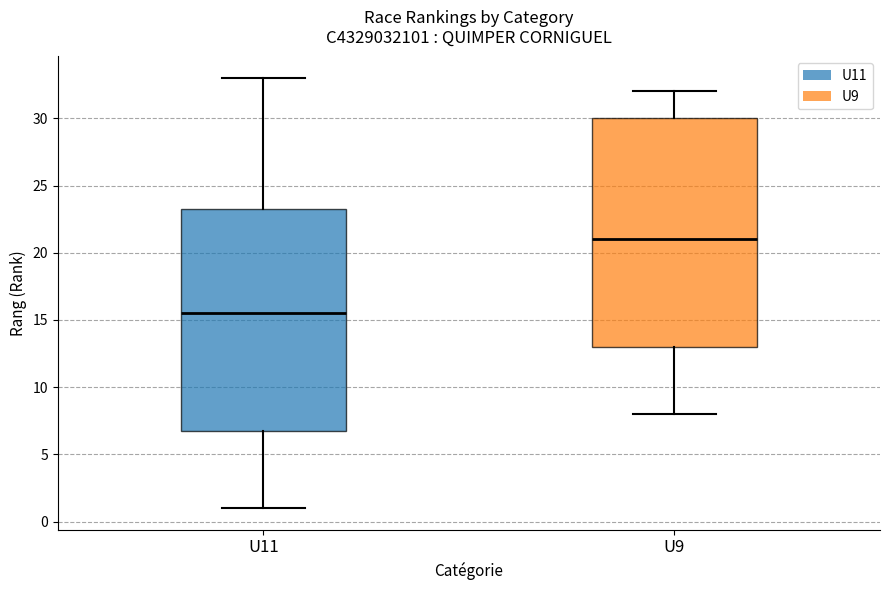

Reading left to right, read every box against the y-axis: the position of its median line, the range the box covers, and the ends of its whiskers. The values are not printed on the chart, so give them approximately, as read against the axis.

U11: median 15.5, box 7.0 to 23.5, whiskers 1.0 to 33.0
U9: median 21.0, box 13.0 to 30.0, whiskers 8.0 to 32.0